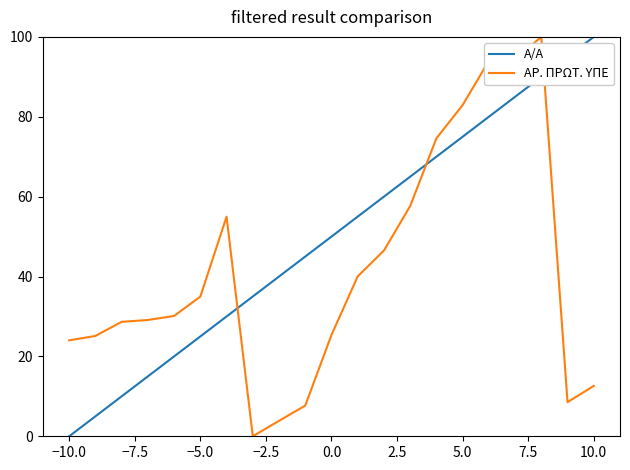

What is the greatest value displayed?

100.0